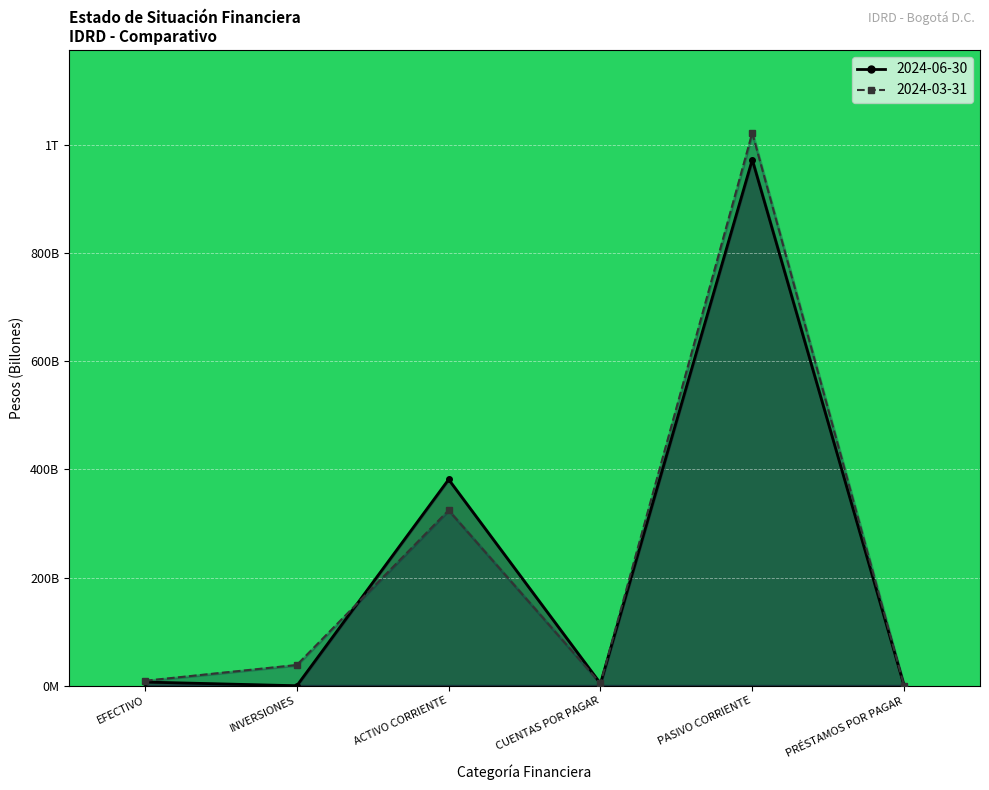

What is the sum of all 2024-06-30 values?

1364.5